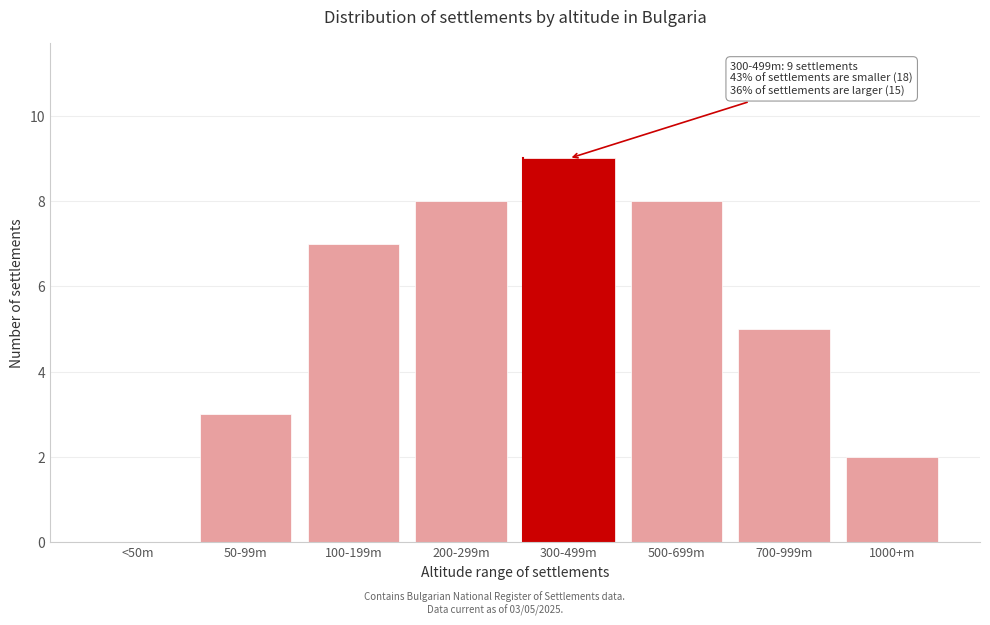

Reading left to right, extract all data points from this chart.

<50m=0	50-99m=3	100-199m=7	200-299m=8	300-499m=9	500-699m=8	700-999m=5	1000+m=2